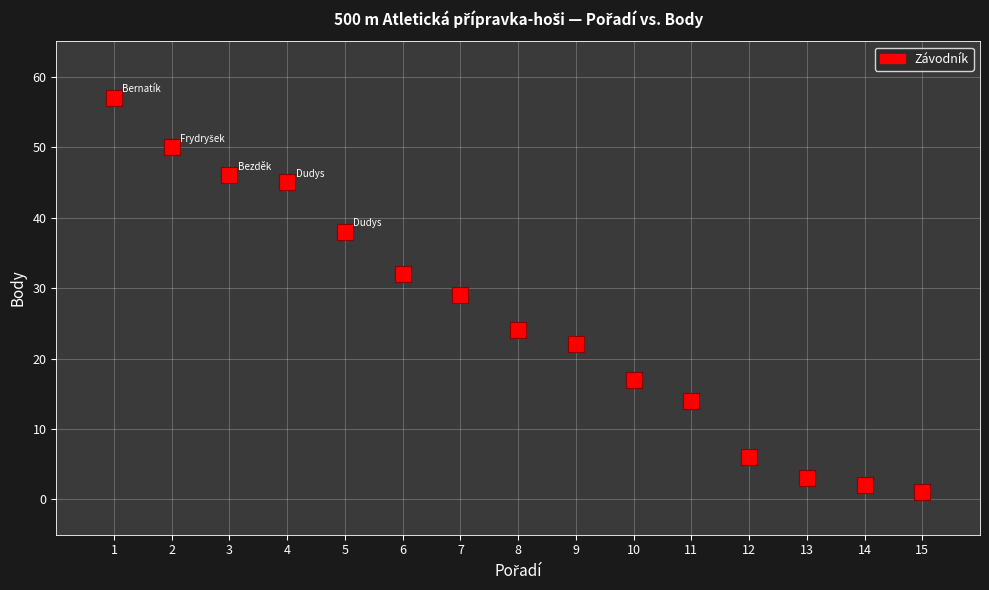

List the coordinates of all points as (X, Y) pairs, reading left to right.

(1, 57)  (2, 50)  (3, 46)  (4, 45)  (5, 38)  (6, 32)  (7, 29)  (8, 24)  (9, 22)  (10, 17)  (11, 14)  (12, 6)  (13, 3)  (14, 2)  (15, 1)